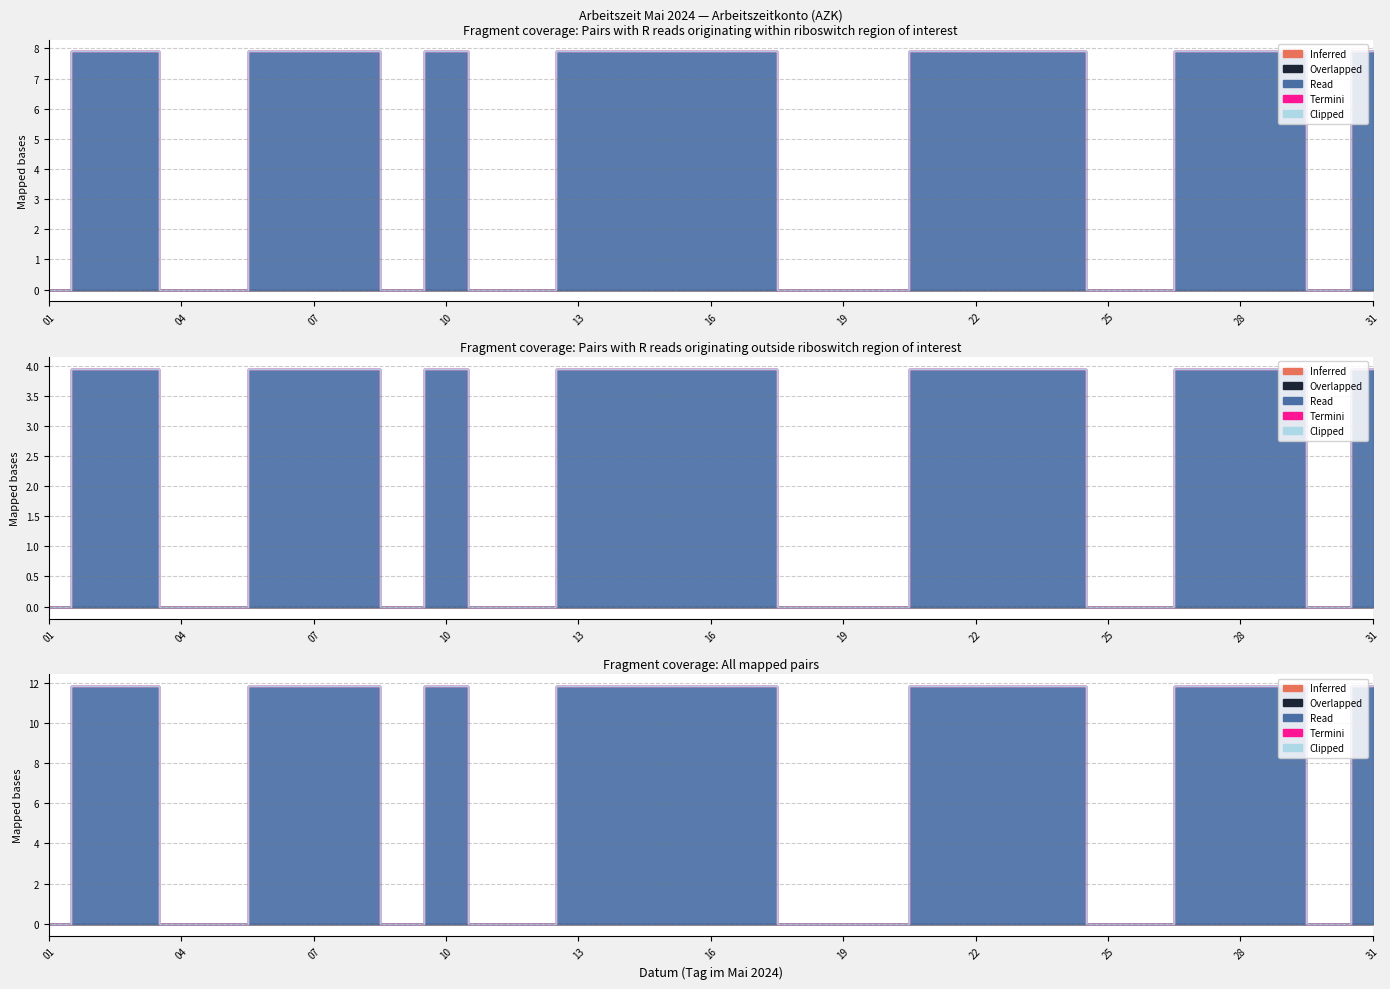

Count the number of categories in the chart.

31